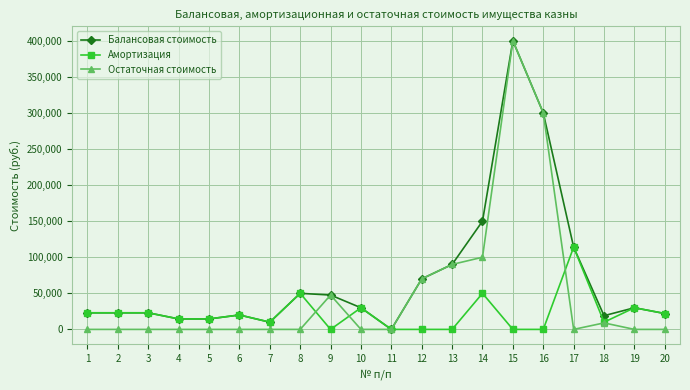

Is the value of Амортизация at 2 greater than the value of Балансовая стоимость at 18?

Yes